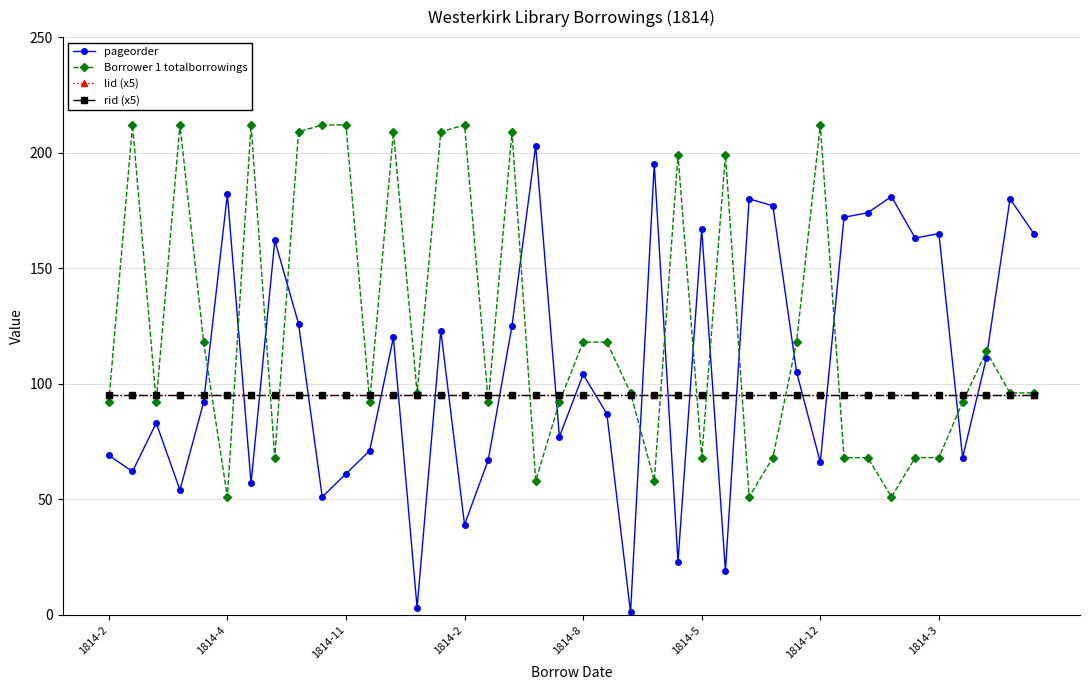

True or false: lid (x5) and rid (x5) cross at least once.

False